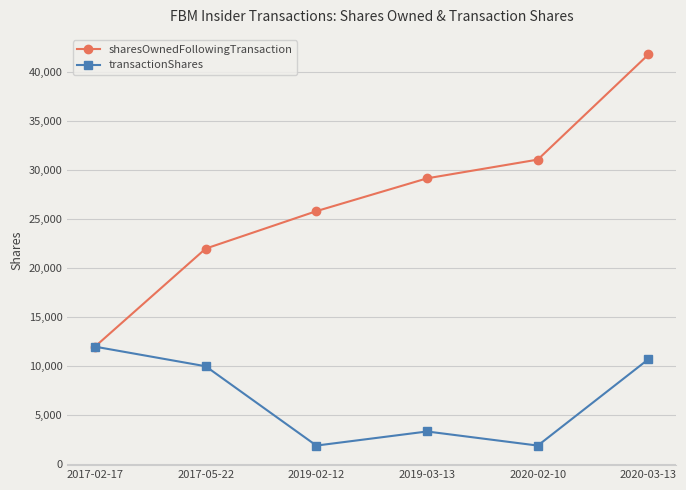

Which series has the widest spread of values?

sharesOwnedFollowingTransaction